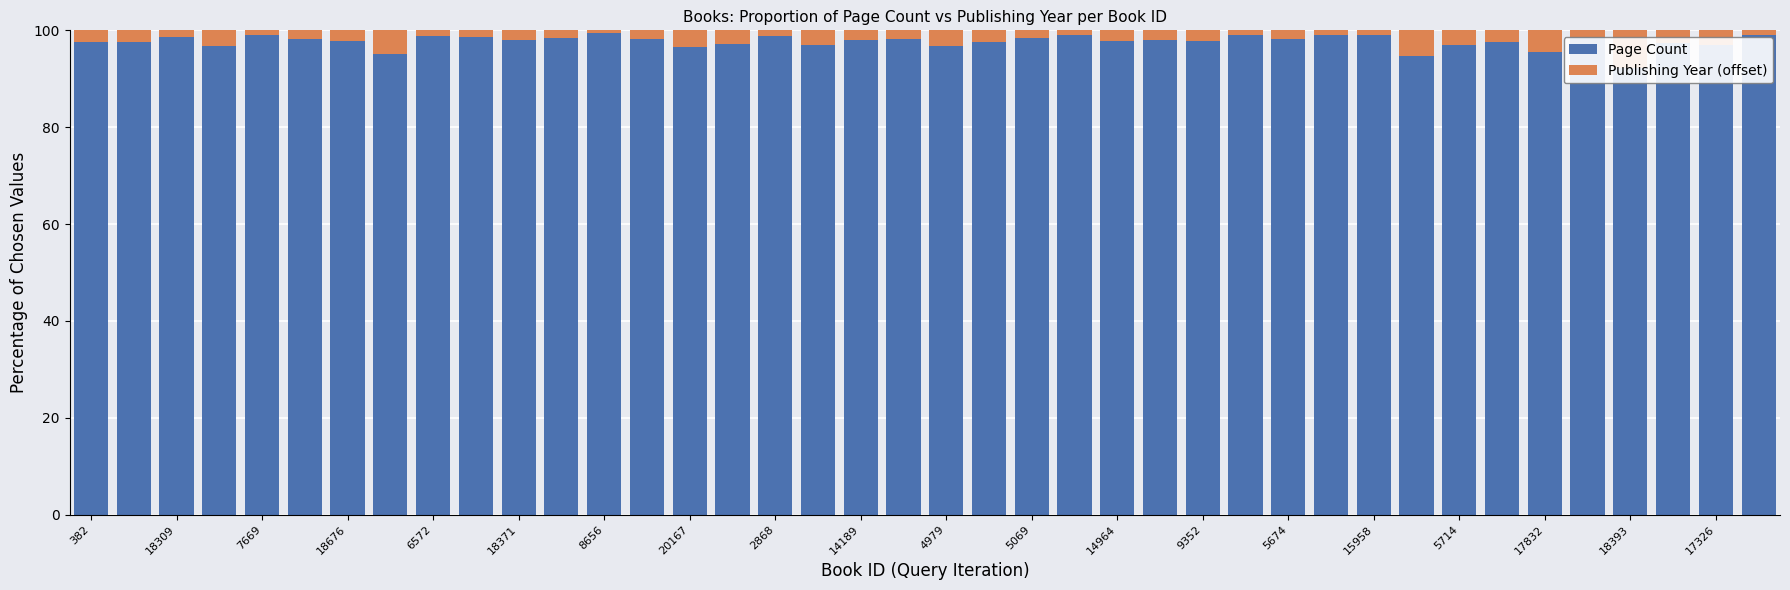

How many data points does each series have?

40